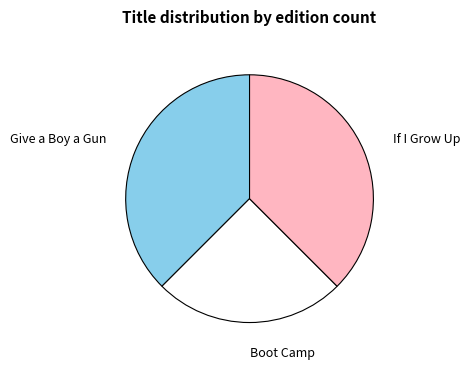

Do Give a Boy a Gun and Boot Camp together represent more than half of the pie?

Yes